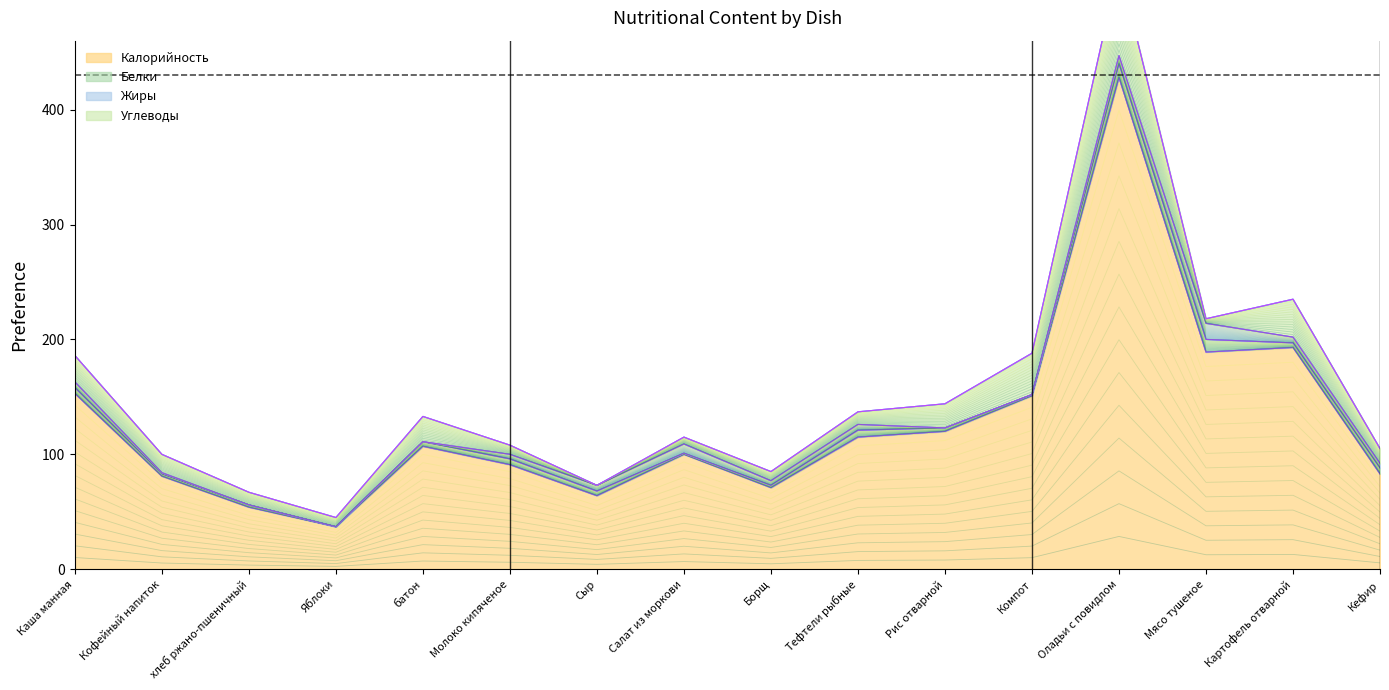

What is the total value across all series at батон?

133